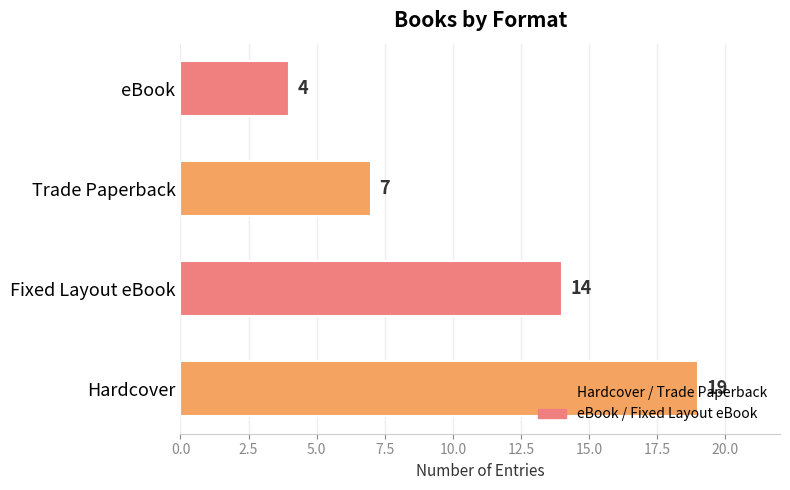

What is the ratio of the value at Hardcover to the value at Fixed Layout eBook?

1.4